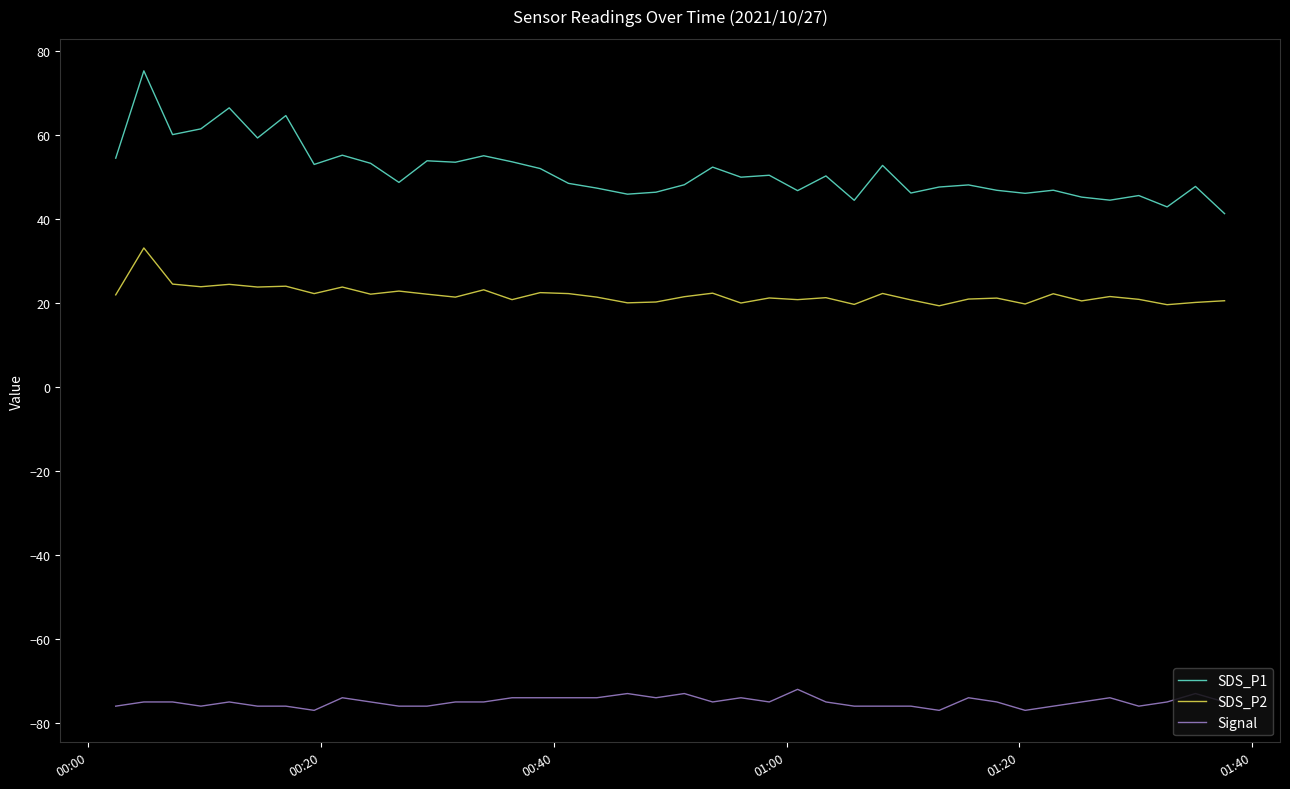

Which series has the largest total across all categories?

SDS_P1